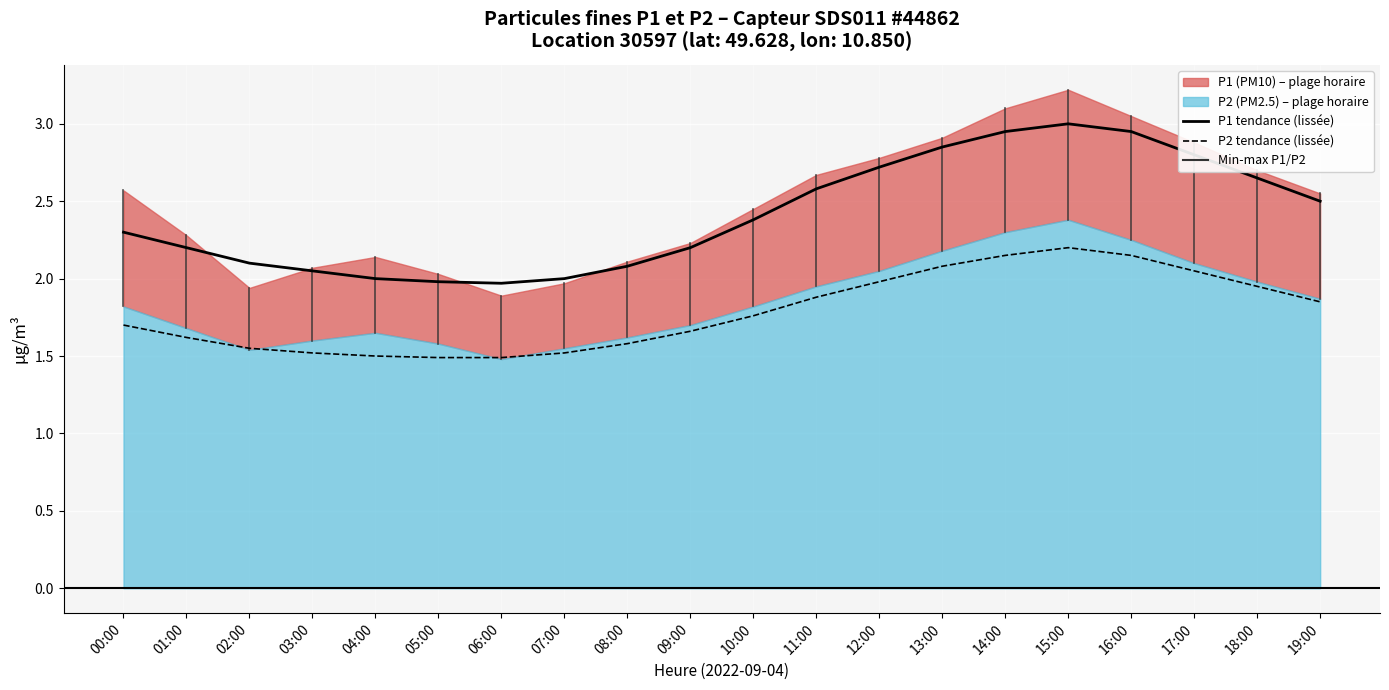

True or false: P2 tendance (lissée) has a value of 0.5 at 11:00.

False